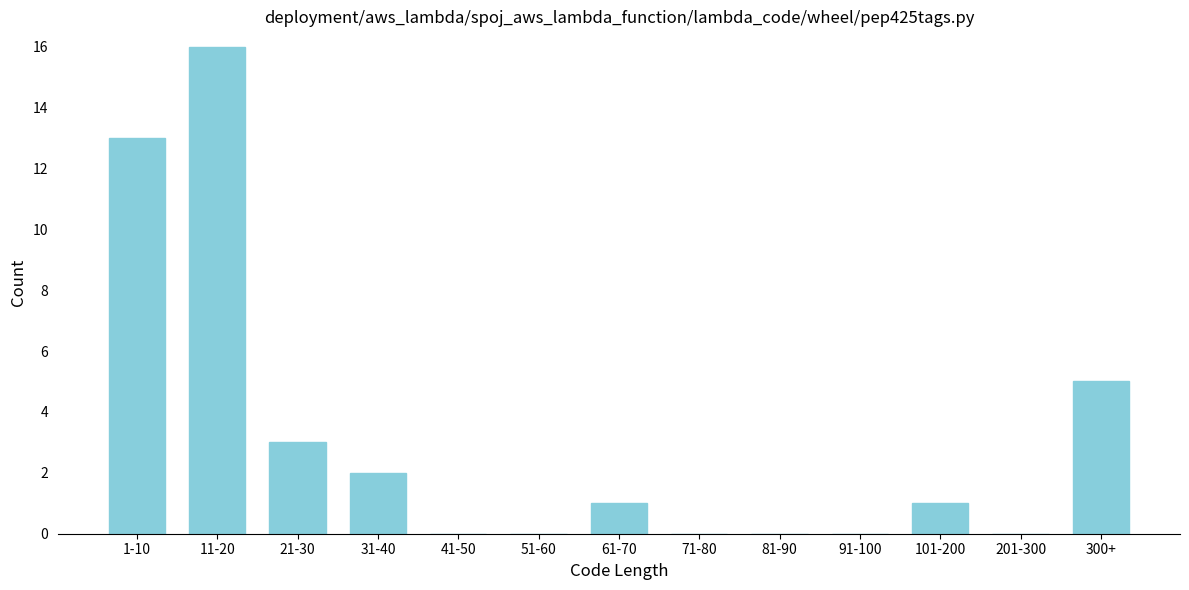

Reading left to right, what are all the values shown in this chart?

1-10=13	11-20=16	21-30=3	31-40=2	41-50=0	51-60=0	61-70=1	71-80=0	81-90=0	91-100=0	101-200=1	201-300=0	300+=5